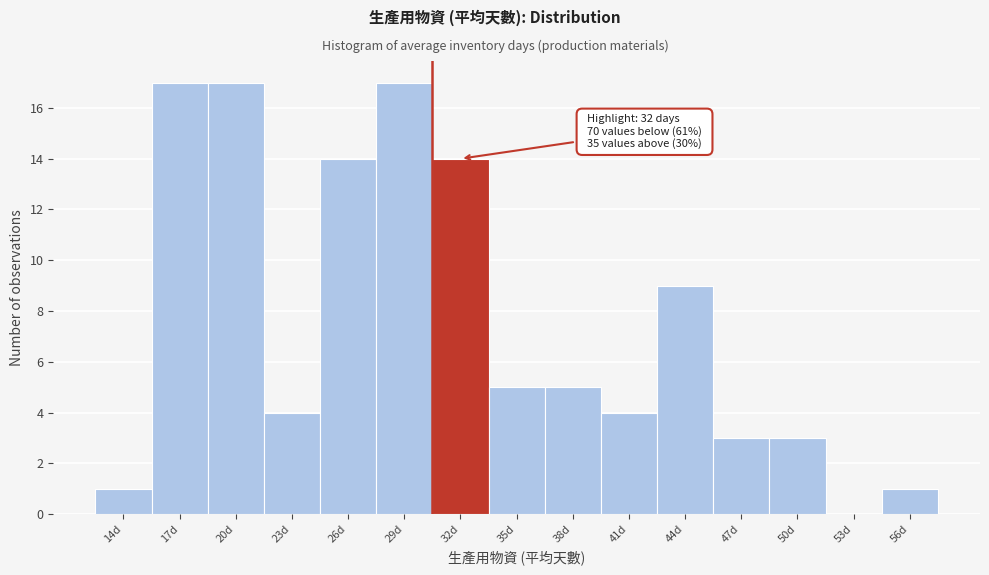

Reading left to right, list all the values displayed in this chart.

14d=1	17d=17	20d=17	23d=4	26d=14	29d=17	32d=14	35d=5	38d=5	41d=4	44d=9	47d=3	50d=3	53d=0	56d=1